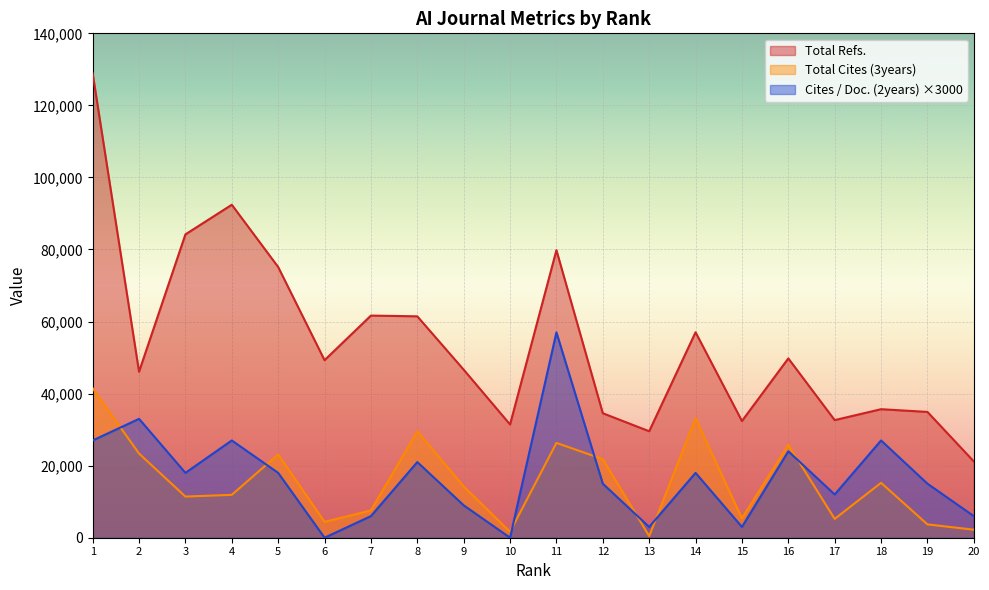

At which category is the sum across all series the highest?

1